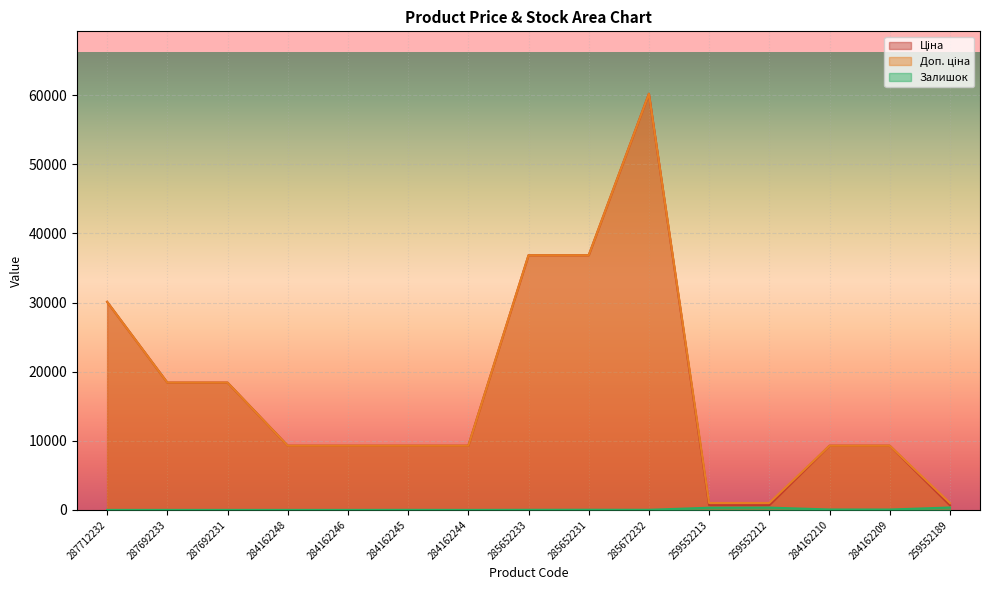

Reading right to left, transcribe all the data shown in this chart.

Ціна: 259552189=679.8	284162209=9290.5	284162210=9290.5	259552212=679.8	259552213=679.8	285672232=60205.6	285652231=36841.8	285652233=36841.8	284162244=9290.5	284162245=9290.5	284162246=9290.5	284162248=9290.5	287692231=18420.9	287692233=18420.9	287712232=30102.8
Доп. ціна: 259552189=1004.1	284162209=9290.5	284162210=9290.5	259552212=1004.1	259552213=1004.1	285672232=60205.6	285652231=36841.8	285652233=36841.8	284162244=9290.5	284162245=9290.5	284162246=9290.5	284162248=9290.5	287692231=18420.9	287692233=18420.9	287712232=30102.8
Залишок: 259552189=348.0	284162209=56.0	284162210=62.0	259552212=334.0	259552213=317.0	285672232=16.0	285652231=23.0	285652233=14.0	284162244=0.0	284162245=8.0	284162246=0.0	284162248=0.0	287692231=0.0	287692233=0.0	287712232=0.0